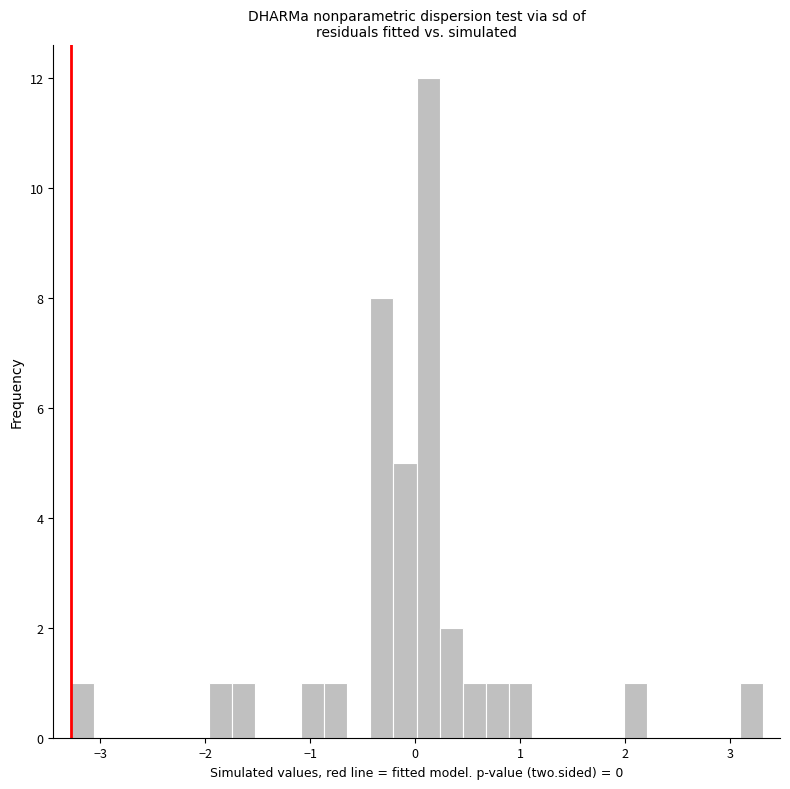

Around what value on the x-axis is the tallest bar? Give the approximate position of its centre, as read against the axis.

0.1